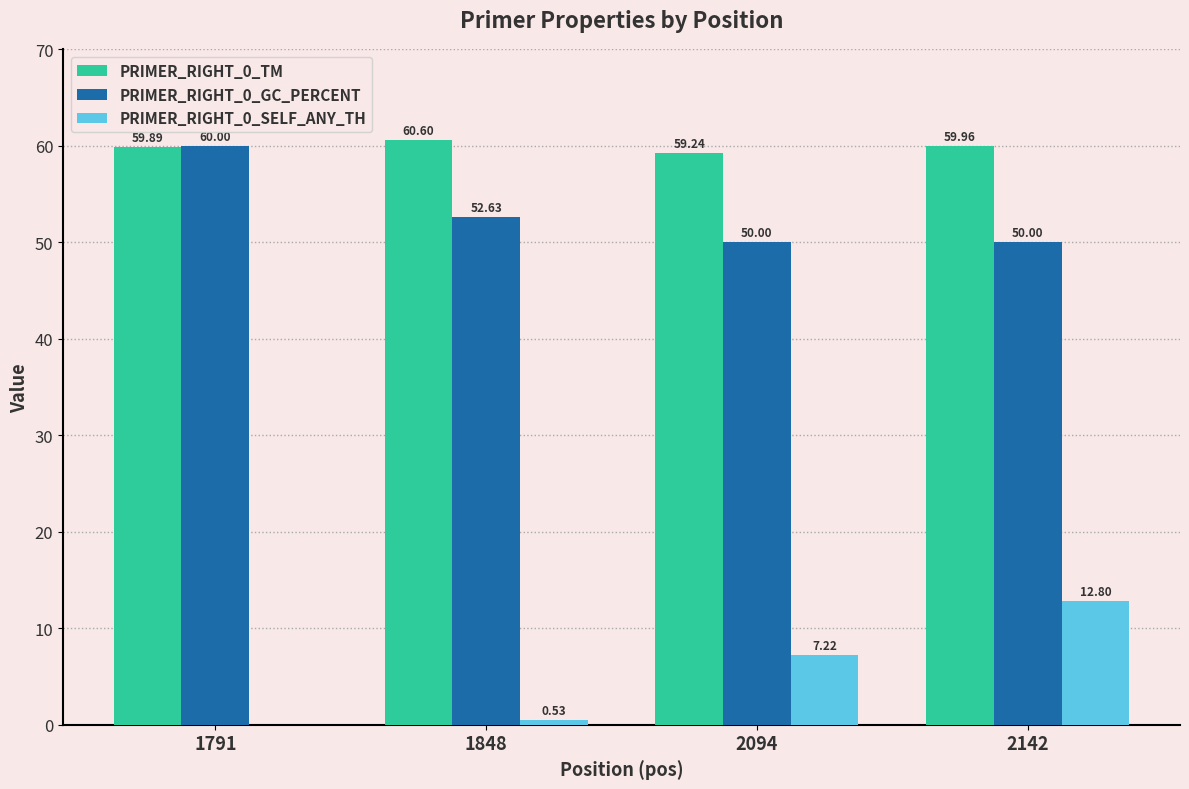

What are all the series names shown in the legend?

PRIMER_RIGHT_0_TM, PRIMER_RIGHT_0_GC_PERCENT, PRIMER_RIGHT_0_SELF_ANY_TH